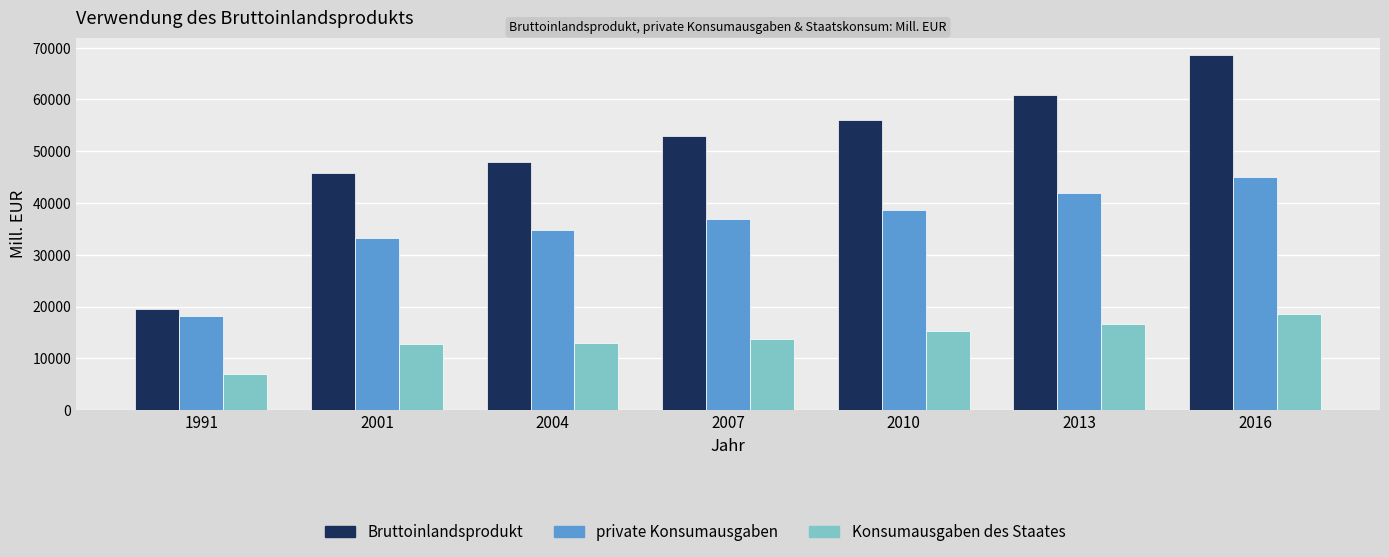

At which label is private Konsumausgaben closest to 31583?

2001